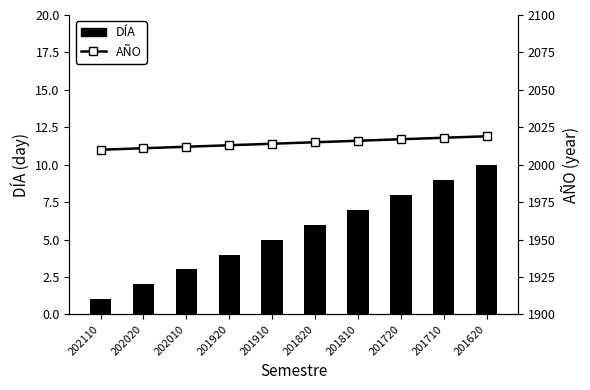

What is the highest value of the AÑO series?

2019